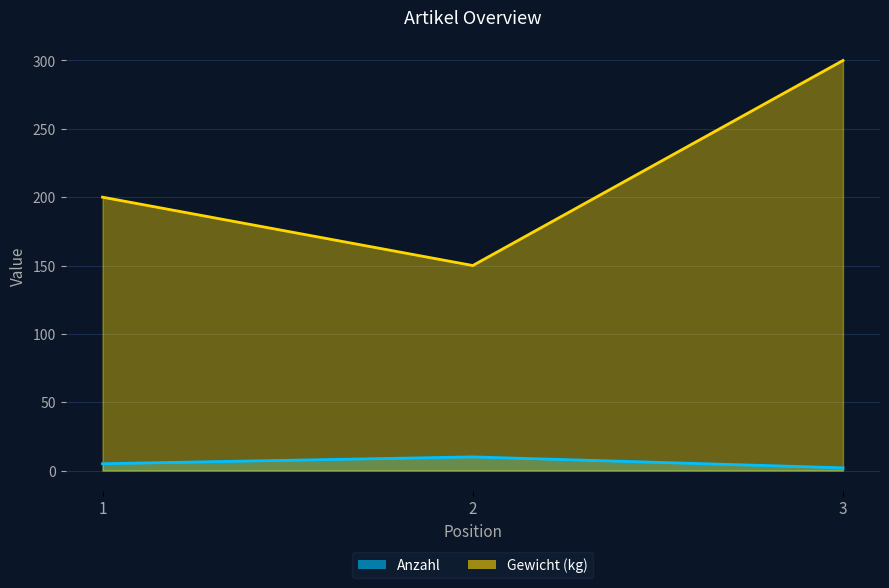

What is the approximate value of Anzahl at 1?

5